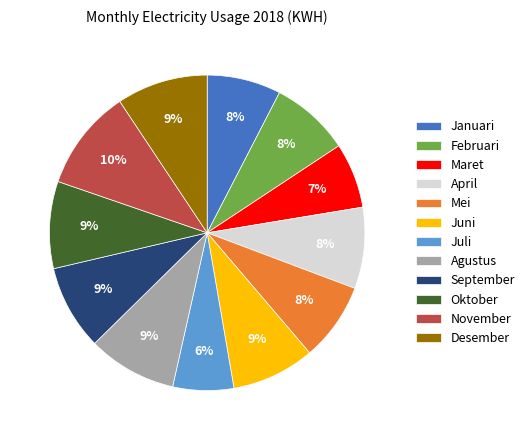

How many slices are in this pie chart?

12